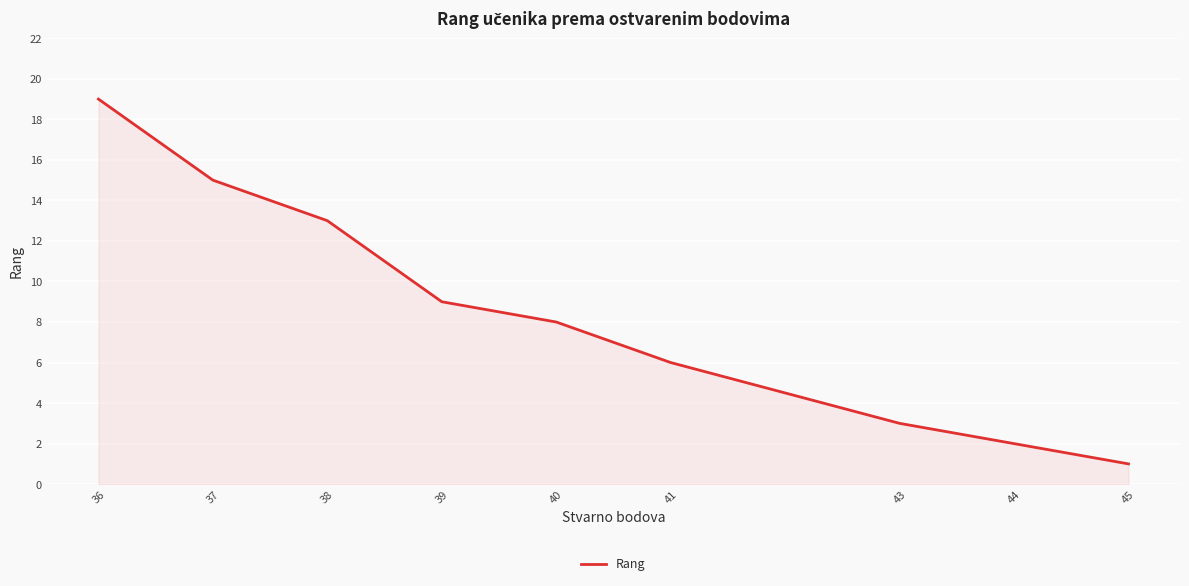

What is the approximate value at 36?

19